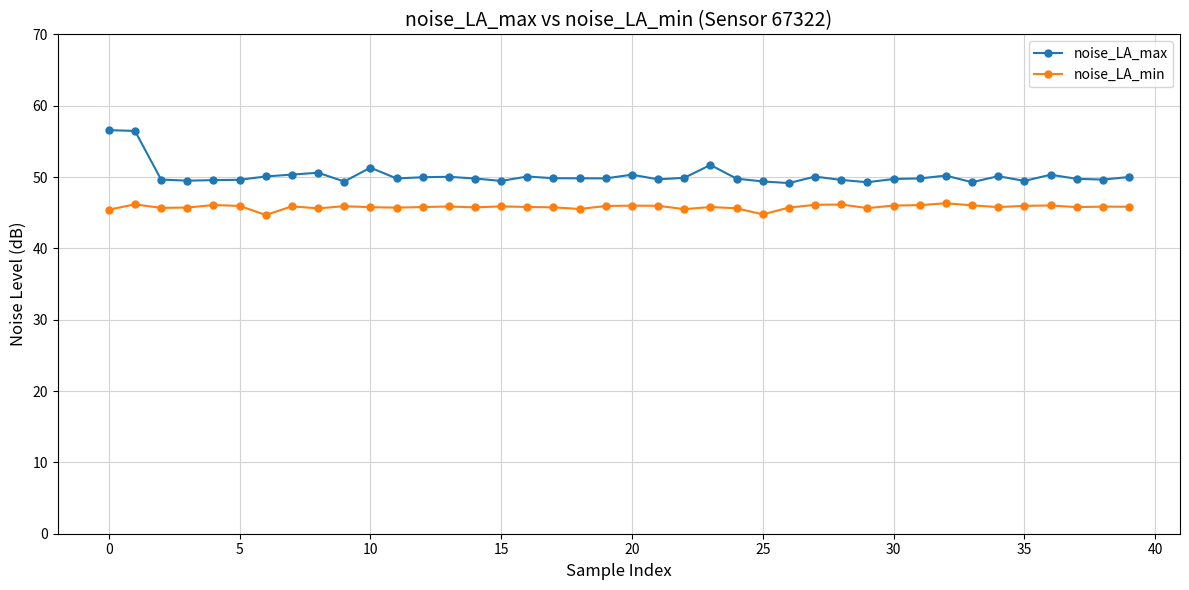

Rank the series by their average value, from highest to lowest.

noise_LA_max, noise_LA_min